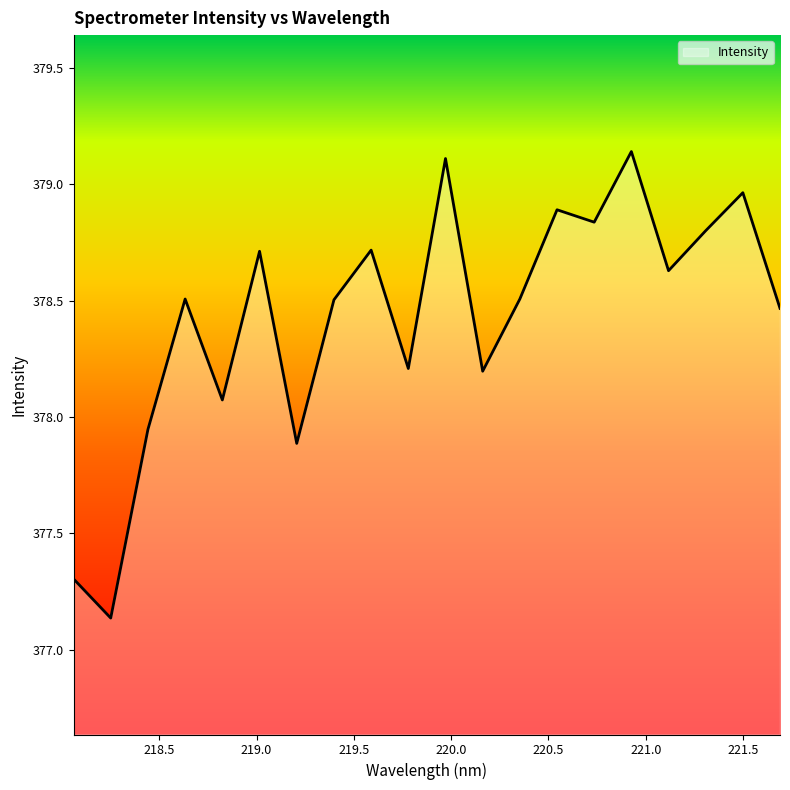

What is the difference between the maximum and minimum values?

2.0